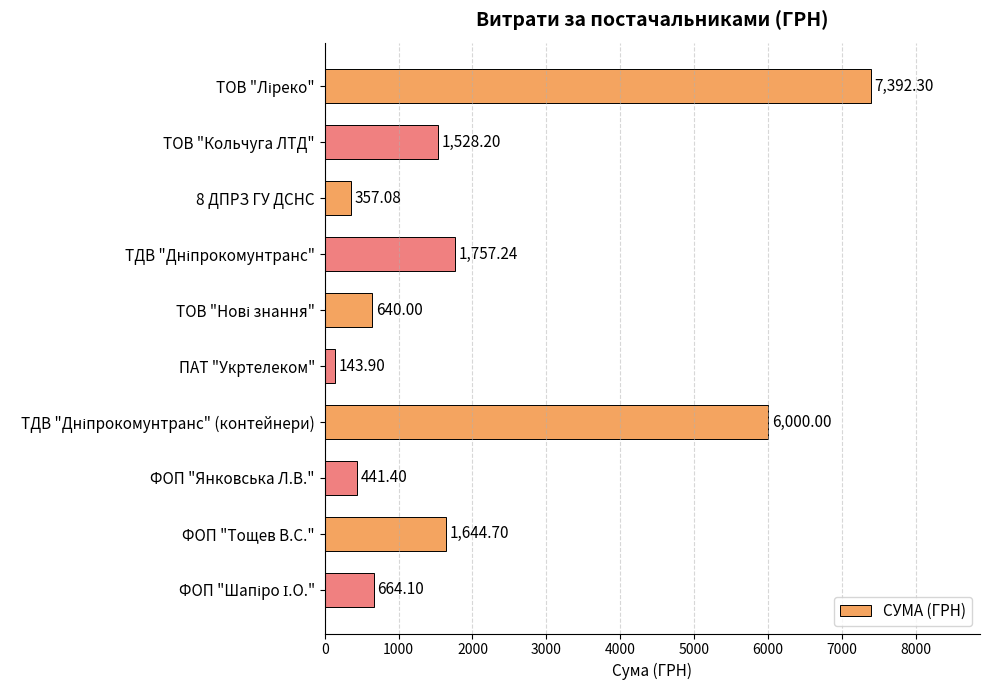

What is the label of the 2nd bar from the bottom?

ФОП "Тощев В.С."